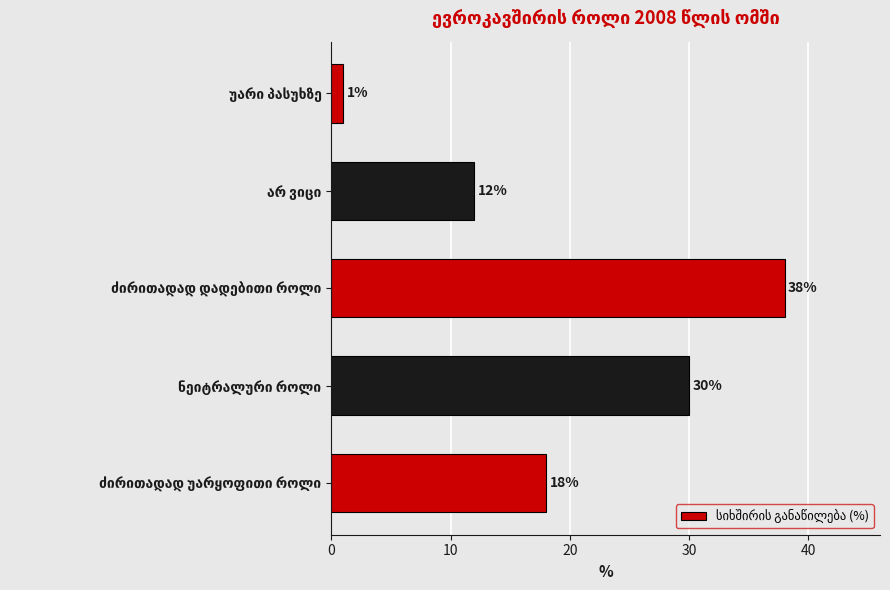

What is the difference between the second highest and minimum values?

29